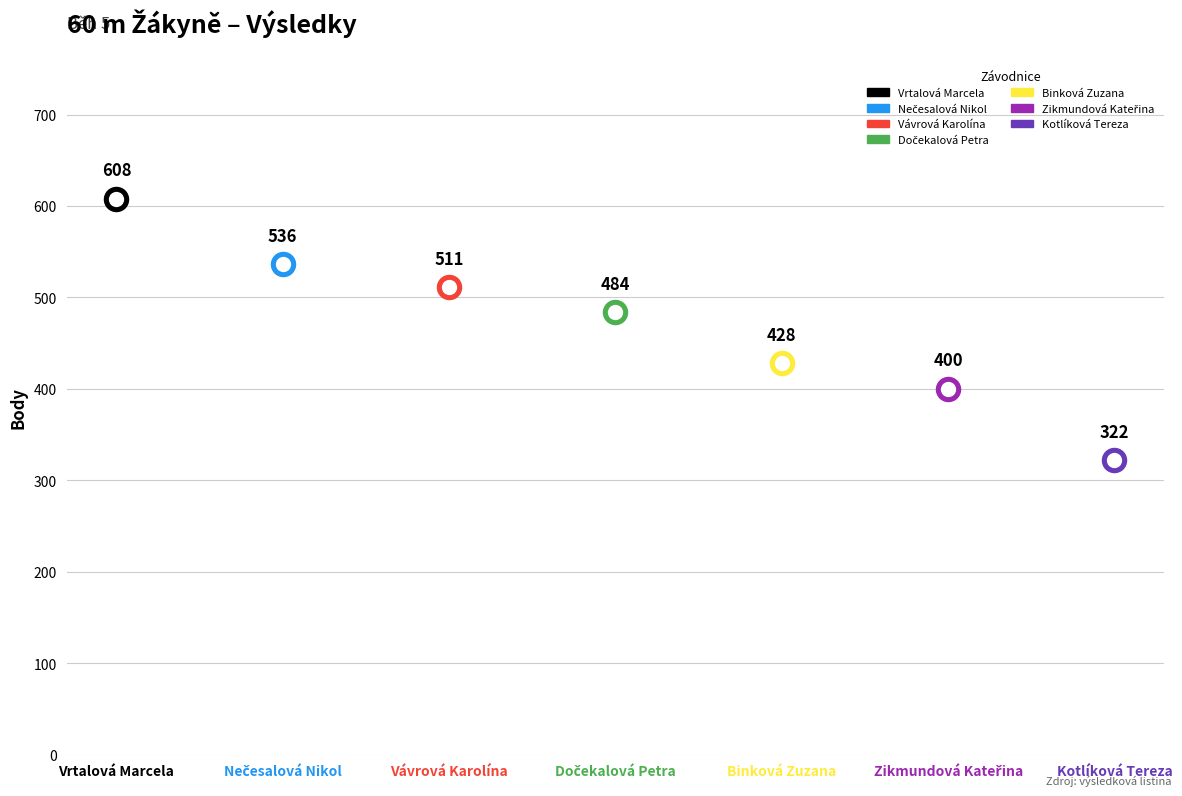

What is the ratio of the value at Dočekalová Petra to the value at Zikmundová Kateřina?

1.2